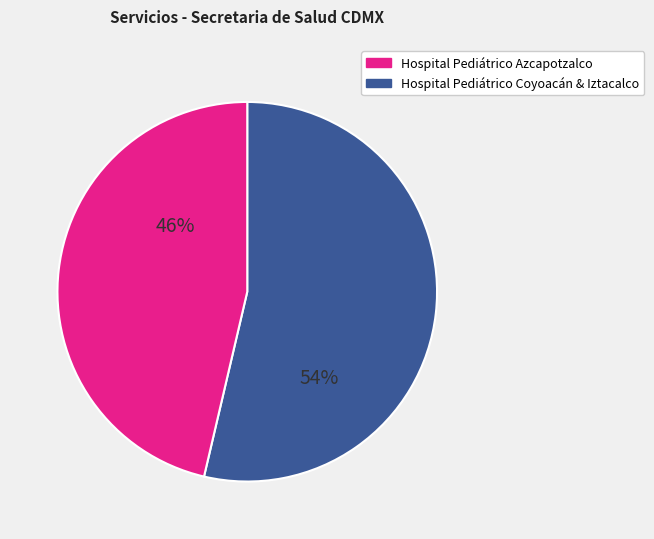

To the nearest percent, what is the average slice percentage?

50%